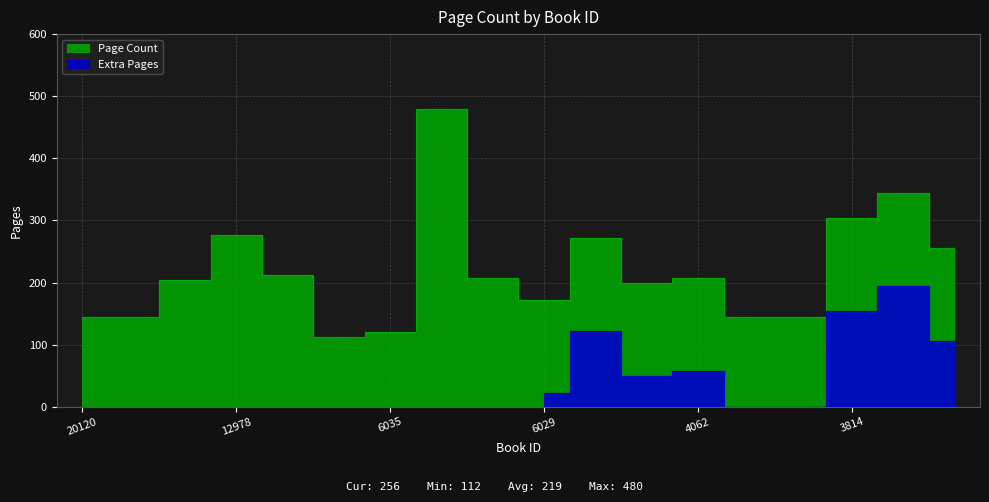

The chart shows a value of 212 at 20120. True or false?

False